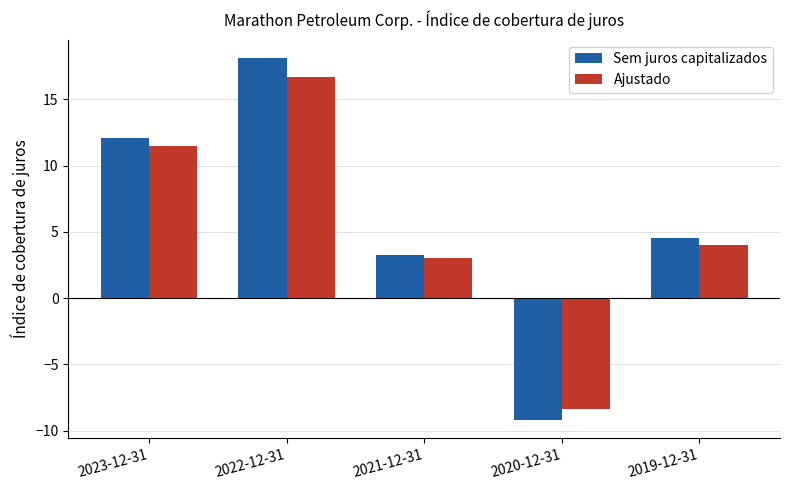

Rank the categories by Ajustado value from highest to lowest.

2022-12-31, 2023-12-31, 2019-12-31, 2021-12-31, 2020-12-31